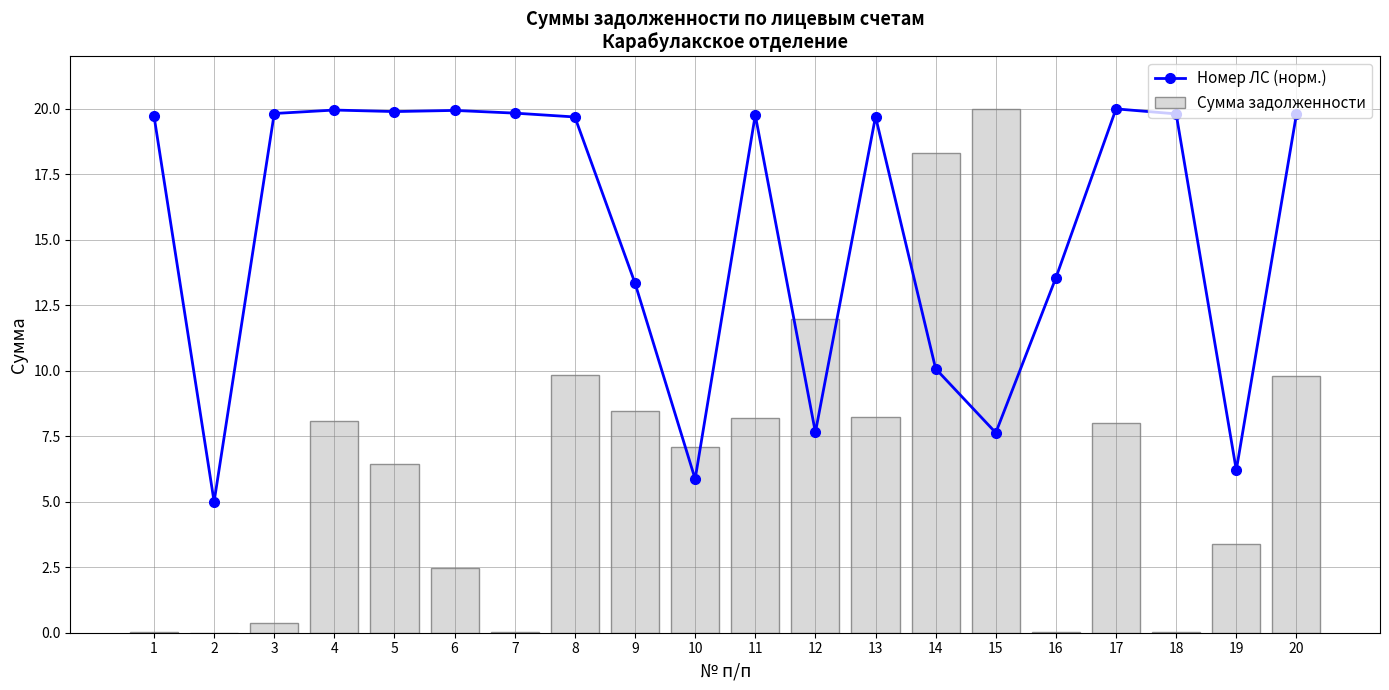

Is it true that Номер ЛС (норм.) equals 20.0 at 4?

True